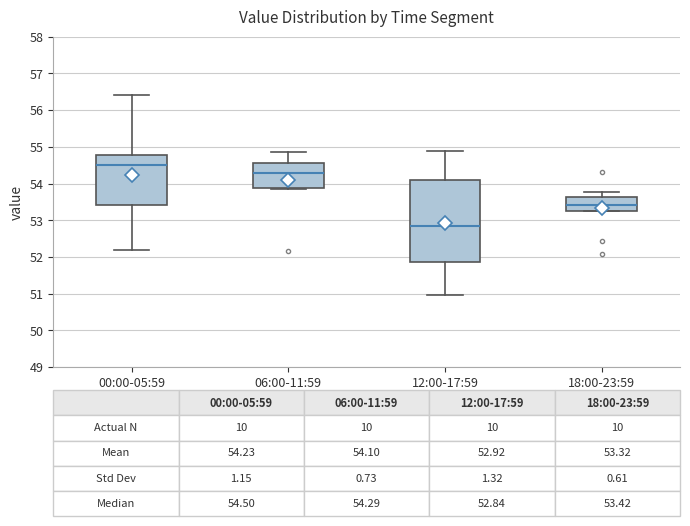

Which box's median line is the lowest?

12:00-17:59